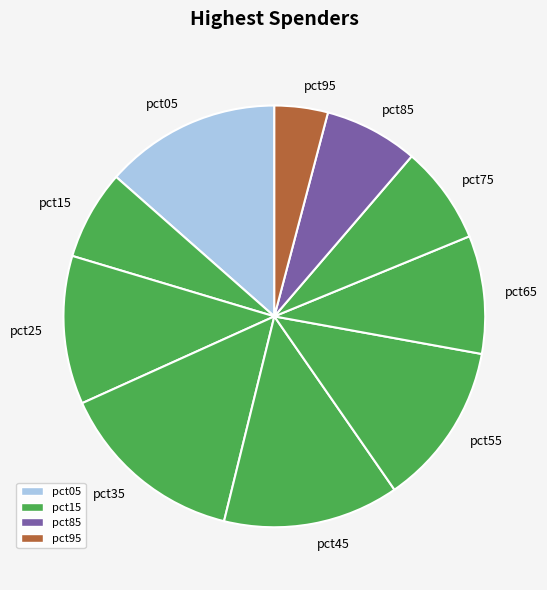

Between pct85 and pct05, which is larger?

pct05